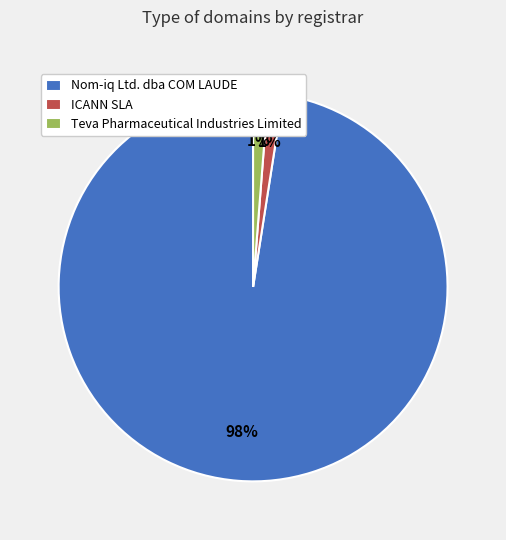

Which slice is the largest?

Nom-iq Ltd. dba COM LAUDE